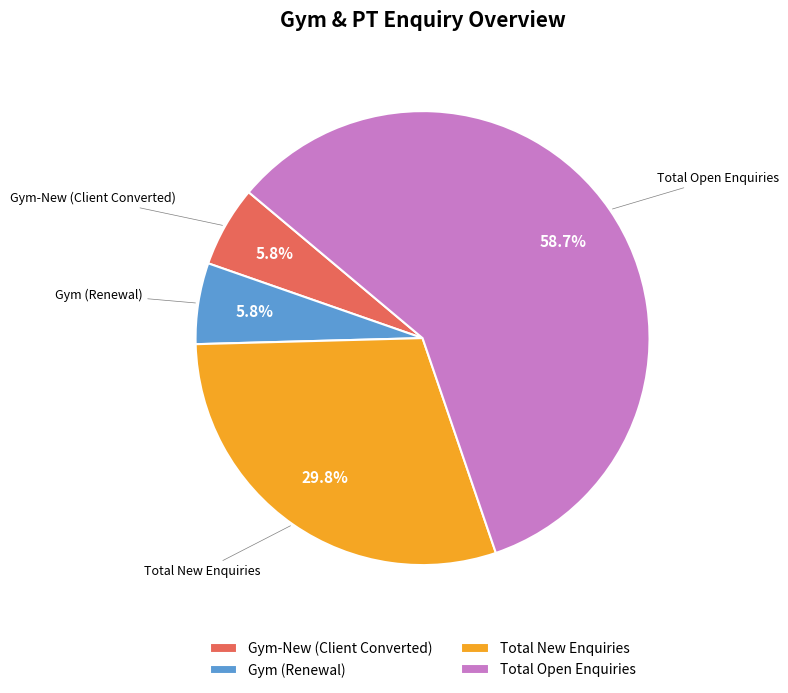

To the nearest percent, what is the difference between the largest and smallest slice percentages?

53%